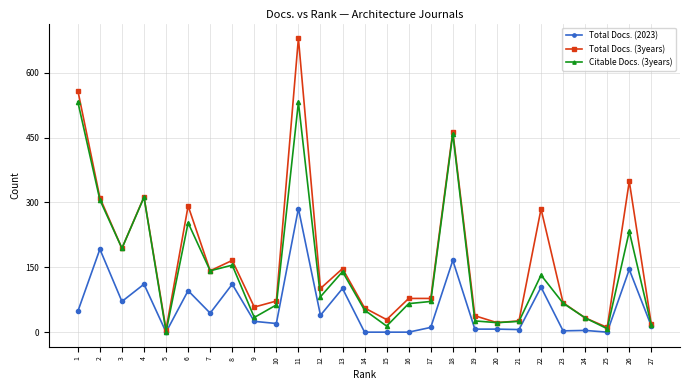

Between 3 and 11, which series saw the biggest shift?

Total Docs. (3years)